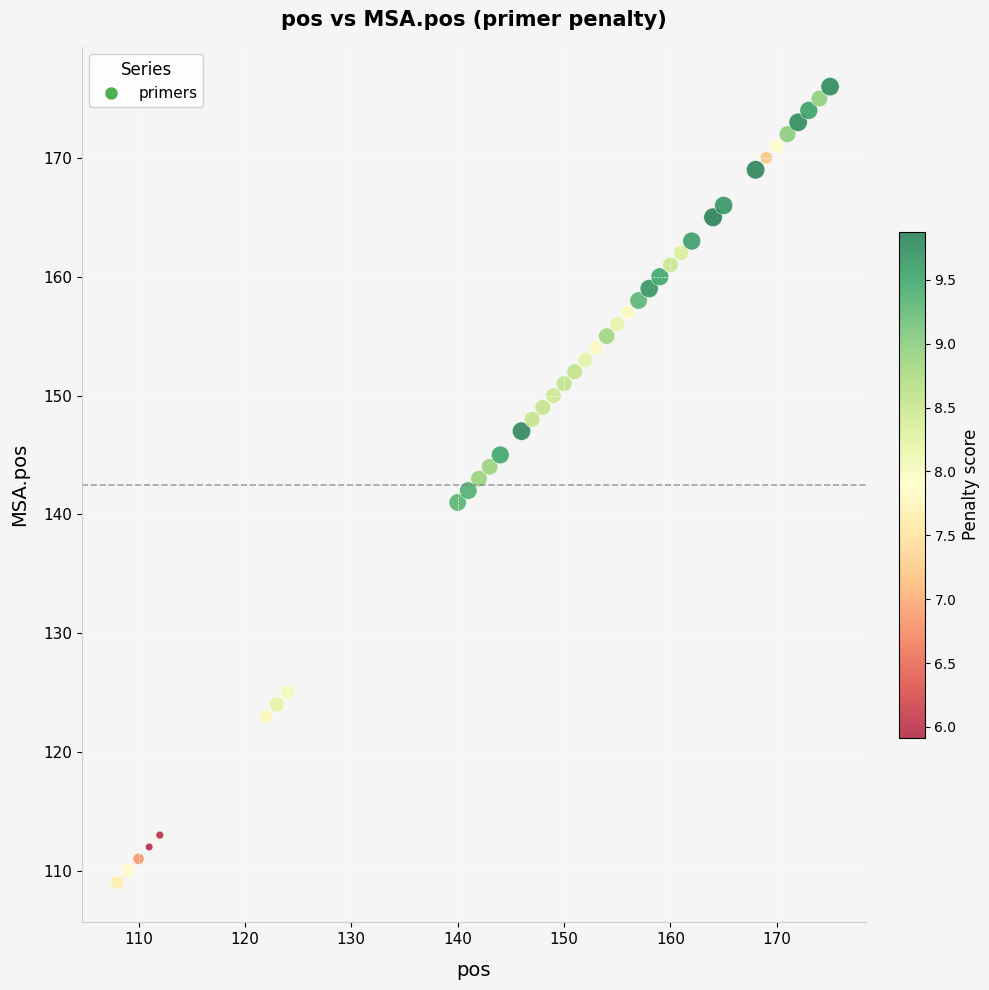

What is the range of Y values (max minus min)?

67